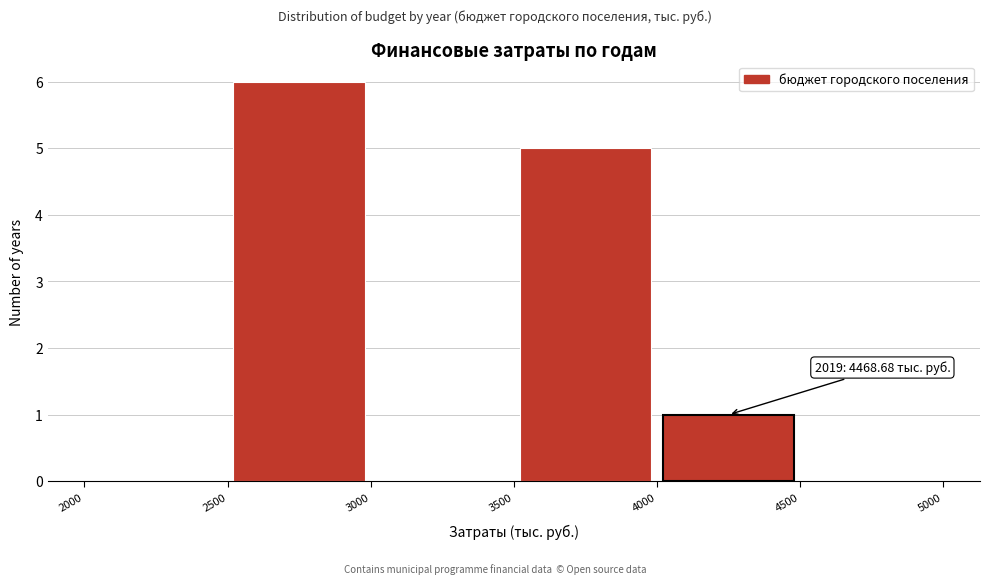

Over which range of the x-axis is the bar tallest?

2500 to 3000